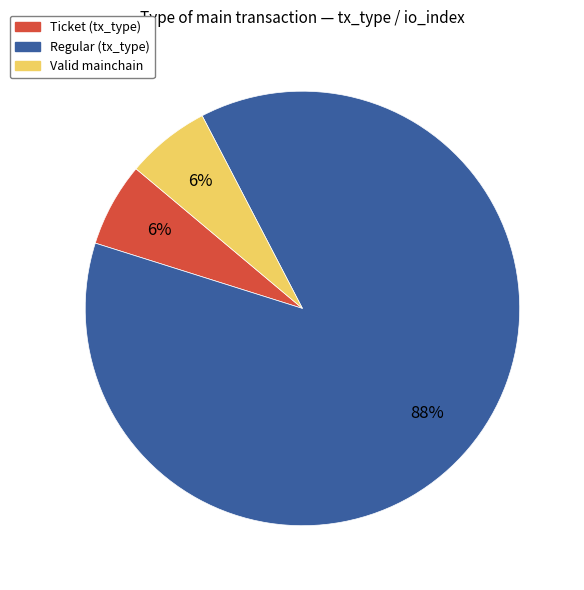

How many slices are in this pie chart?

3